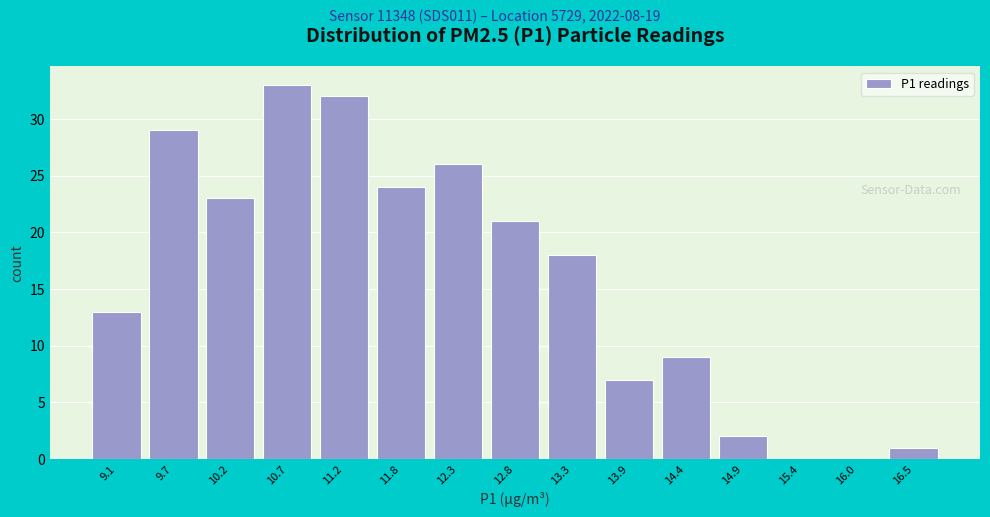

Over which range of the x-axis is the bar tallest?

10.5 to 11.0